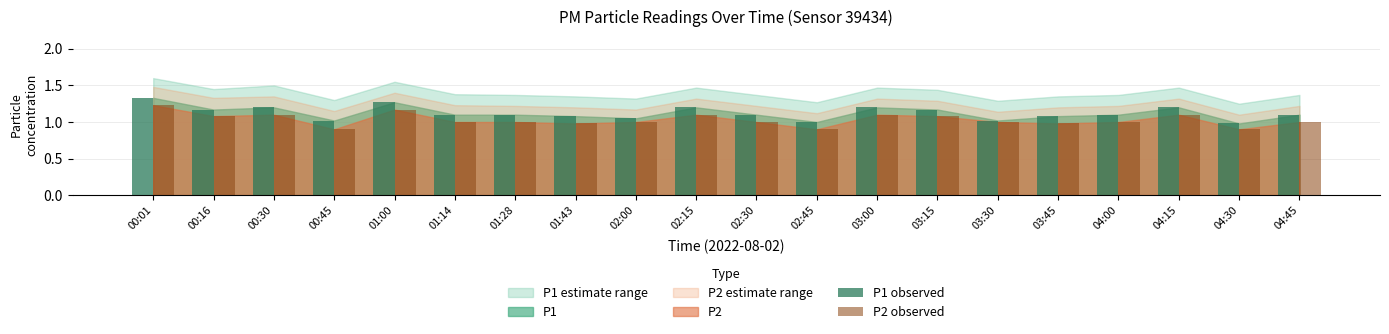

Which series changed the most between 03:30 and 04:15?

P1 observed